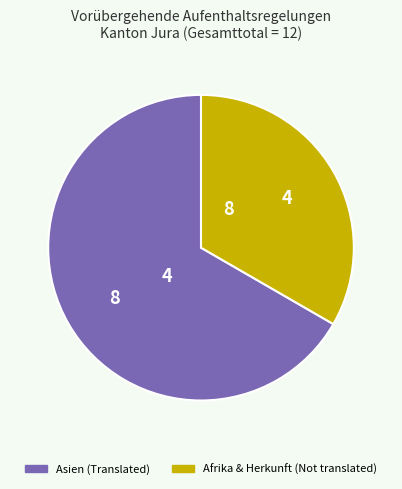

Does any single category account for the majority?

Yes